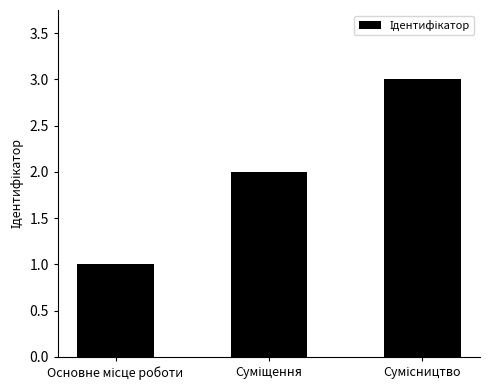

Reading left to right, extract all data points from this chart.

1	2	3